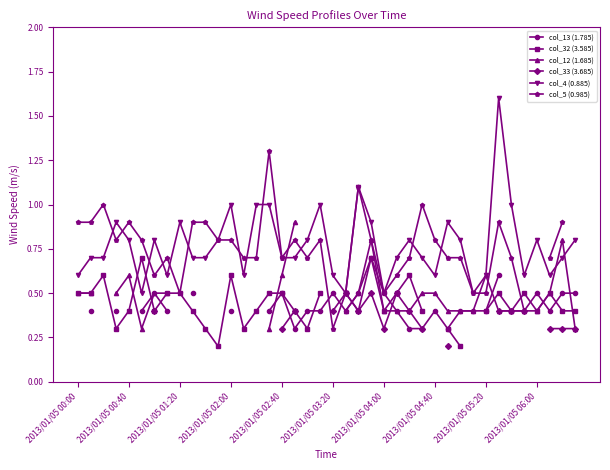

Is it true that col_4 (0.885) equals 0.6 at 2013/01/05 00:00?

True